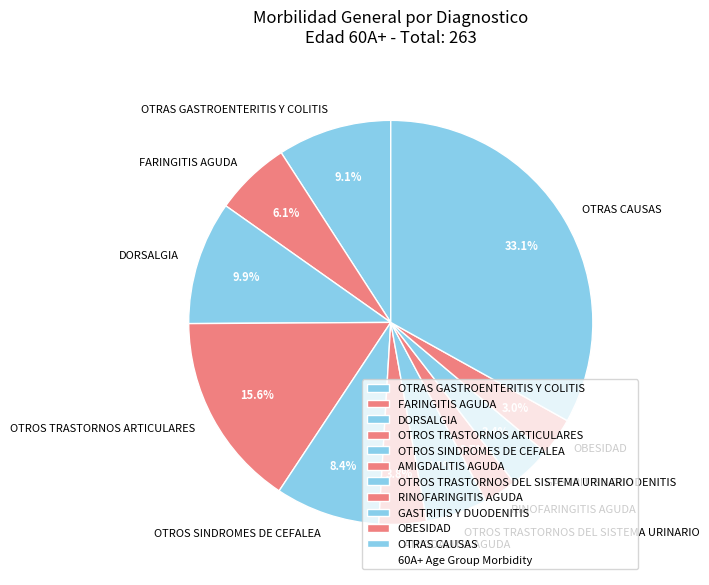

What percentage is the OBESIDAD slice, to the nearest percent?

3%